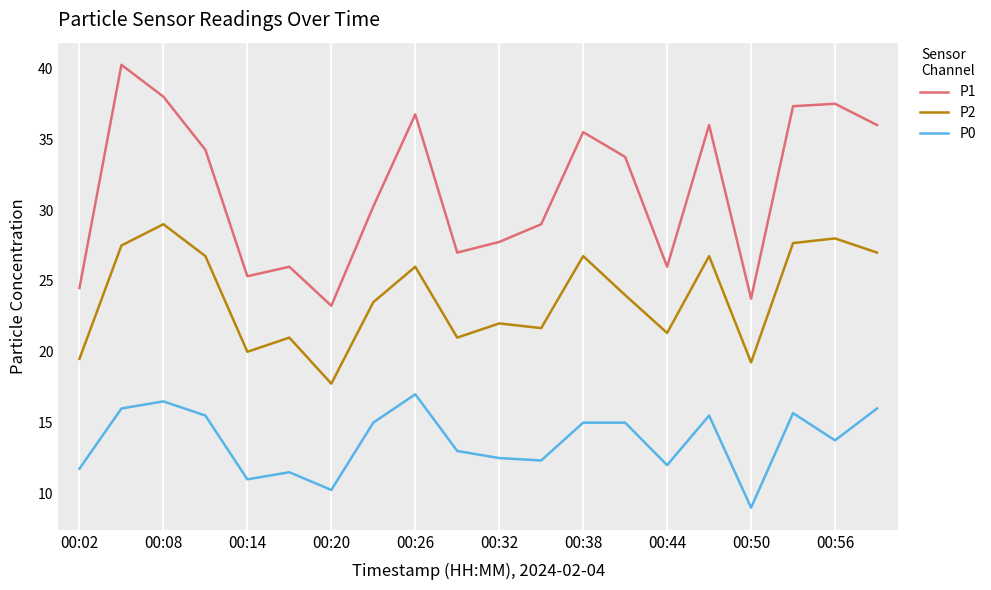

Which series has the widest spread of values?

P1